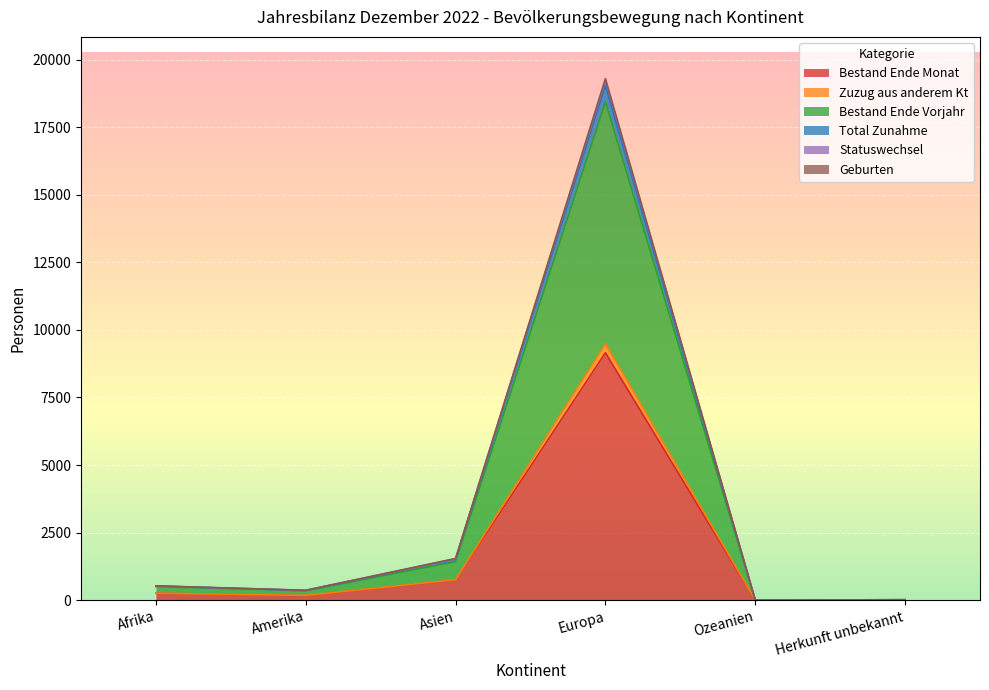

At which label is Bestand Ende Monat closest to 4578?

Asien